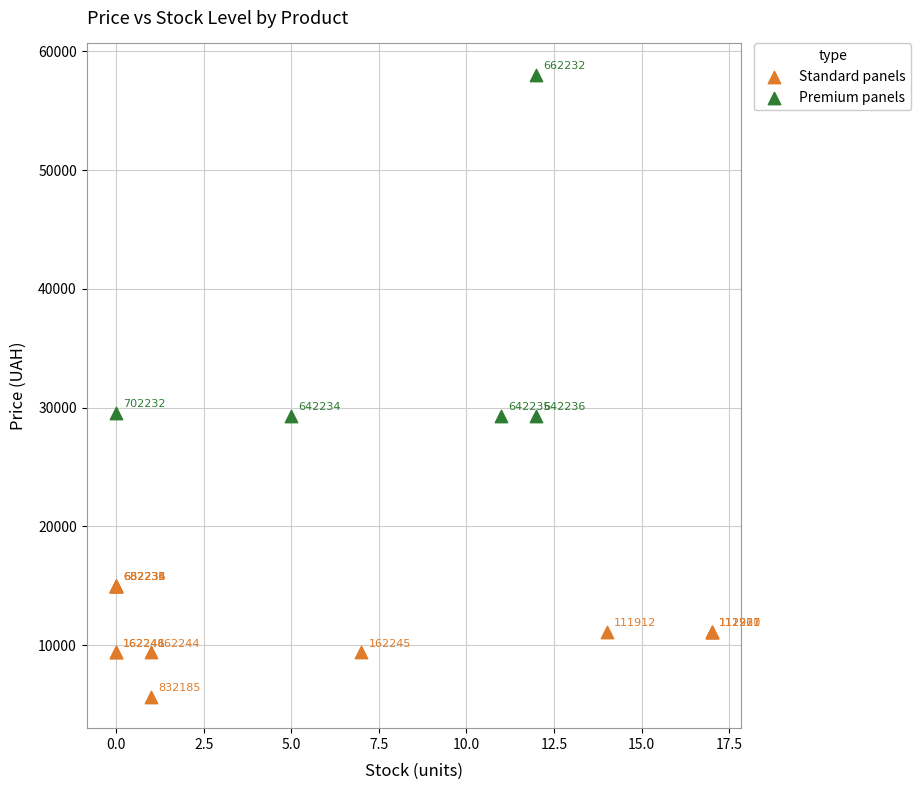

Which series contains the lowest Y value?

Standard panels